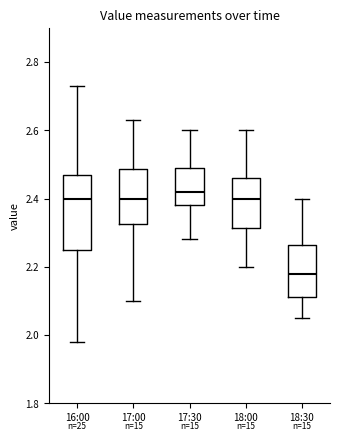

Which box is the tallest, from its lower edge to its upper edge?

16:00